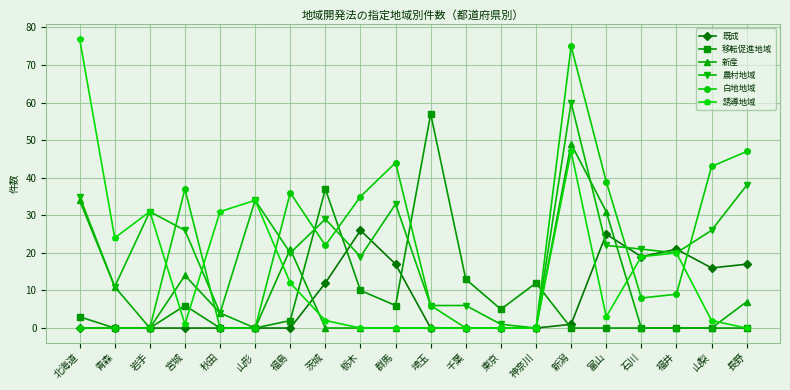

Is the value of 既成 at 石川 greater than the value of 農村地域 at 福井?

No